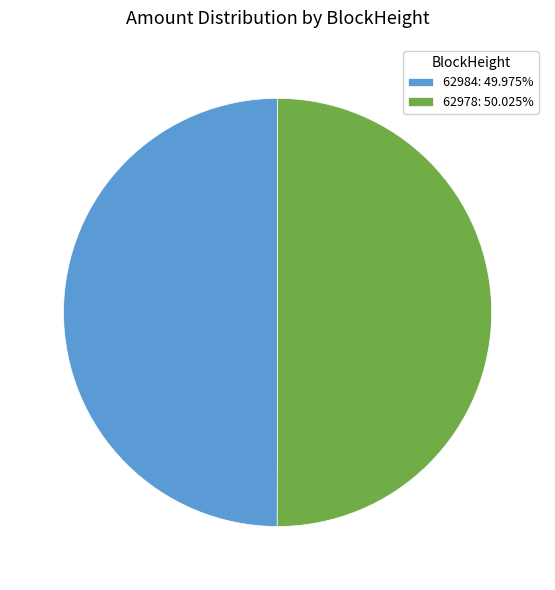

What is the ratio of the value at 62984: 49.975% to the value at 62978: 50.025%?

1.0